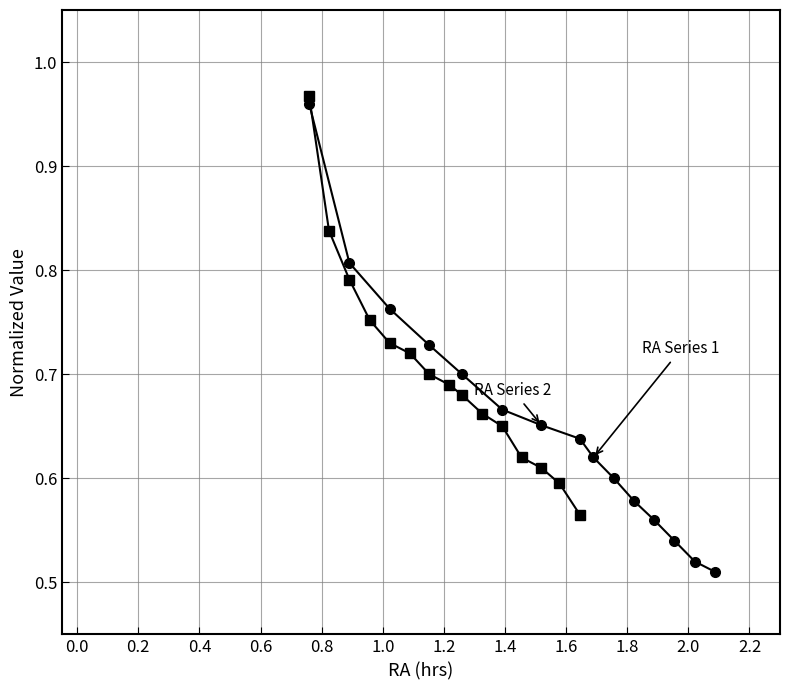

True or false: RA Series 2 and RA Series 1 cross at least once.

False